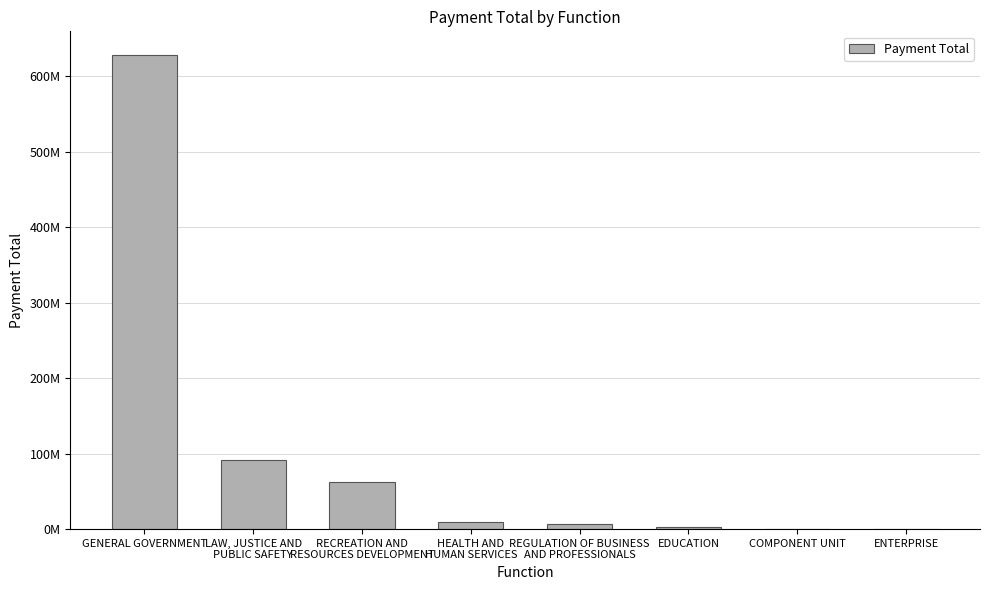

What is the minimum value shown in the chart?

73030.6